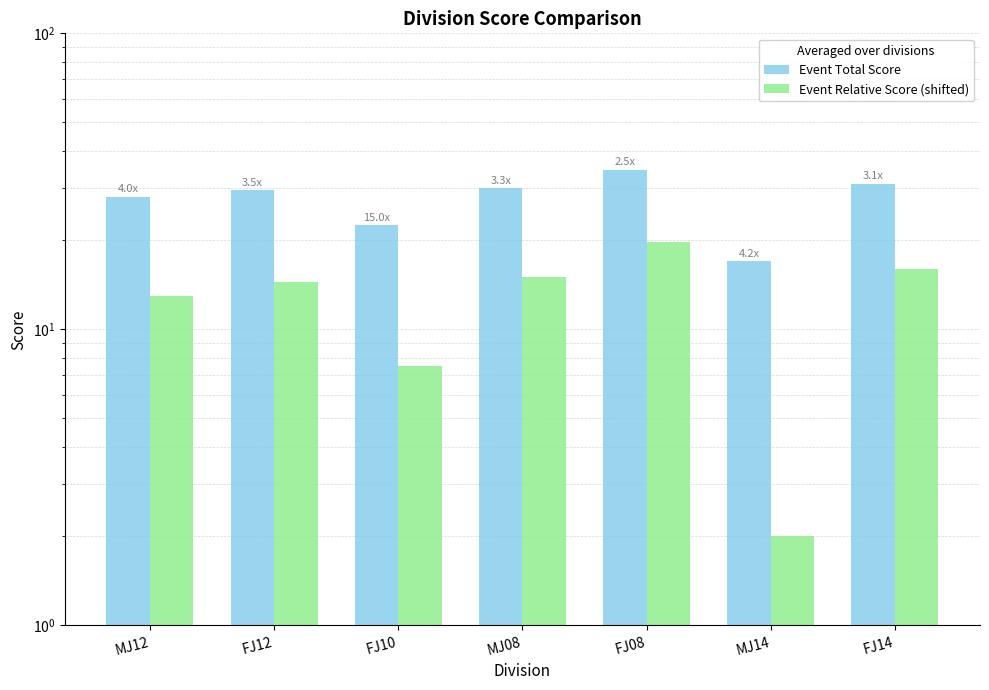

Reading left to right, list all the values displayed in this chart.

Event Total Score: MJ12=28.0	FJ12=29.5	FJ10=22.5	MJ08=30.0	FJ08=34.7	MJ14=17.0	FJ14=31.0
Event Relative Score (shifted): MJ12=13.0	FJ12=14.5	FJ10=7.5	MJ08=15.0	FJ08=19.7	MJ14=2.0	FJ14=16.0